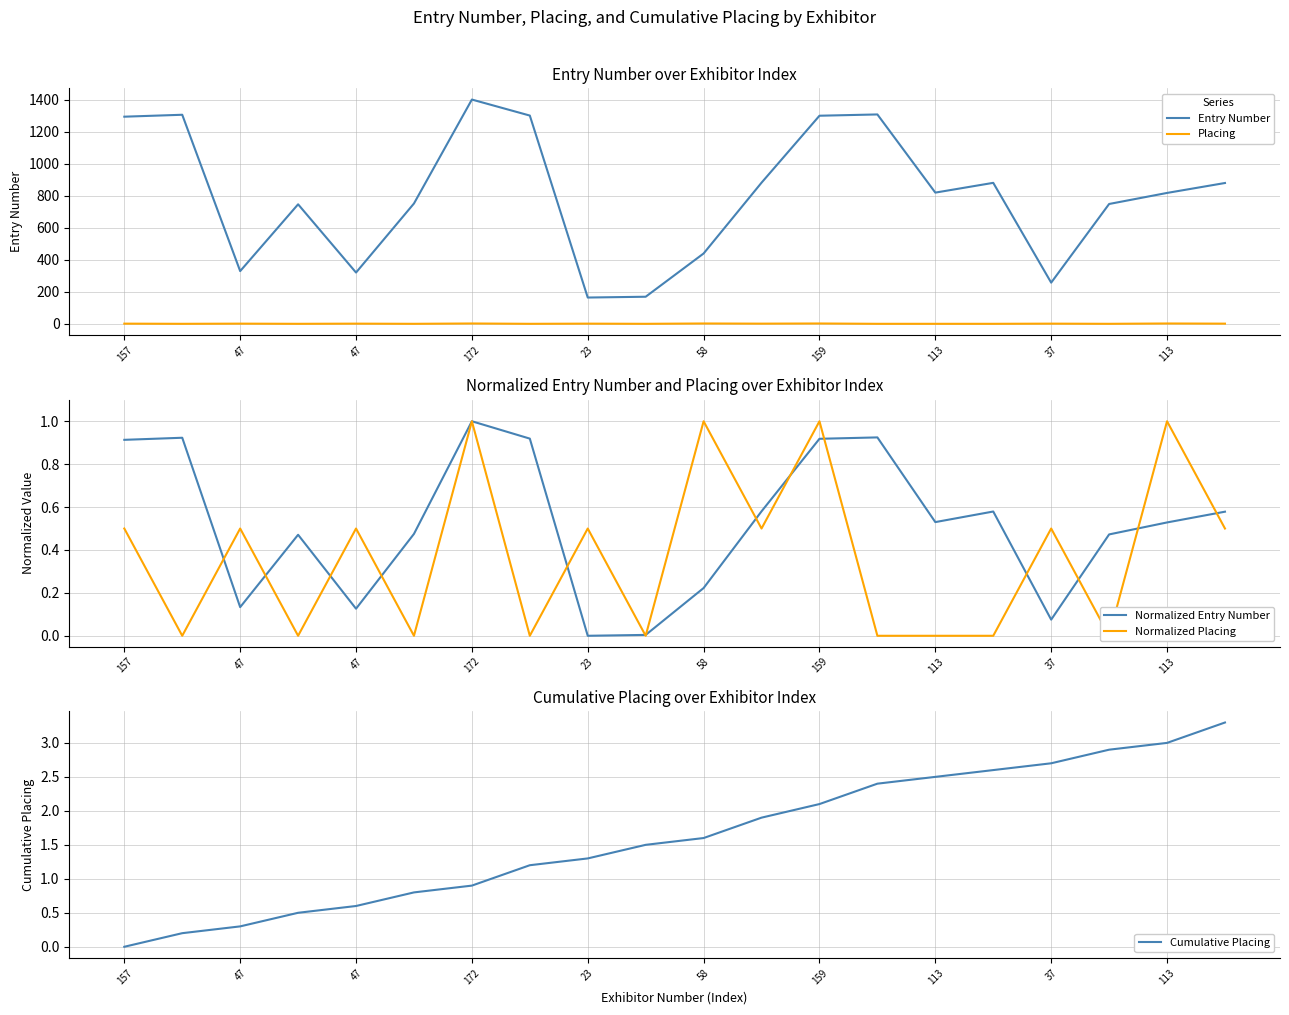

What is the highest value of the Placing series?

3